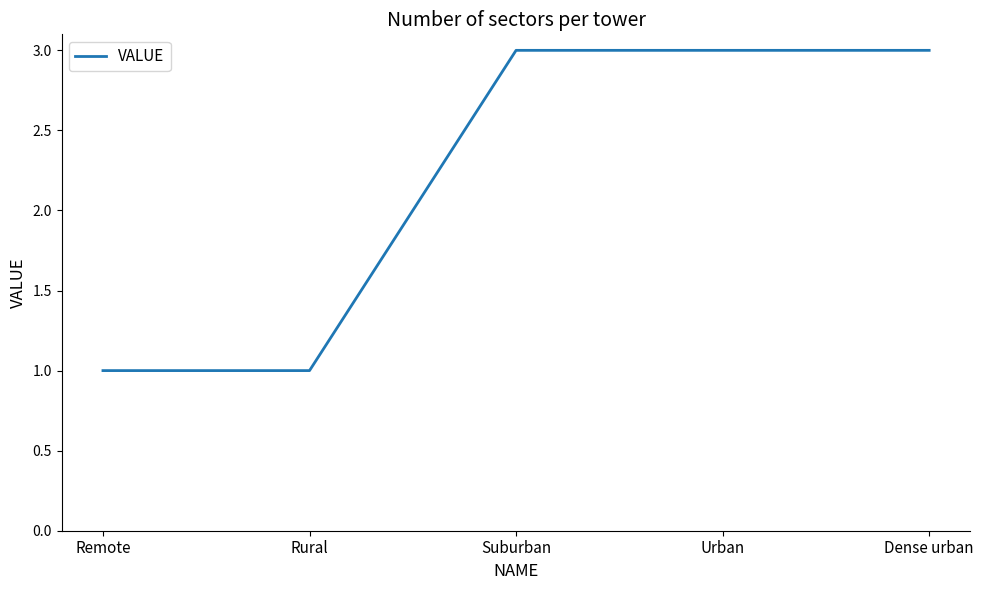

How many values are below 3?

2